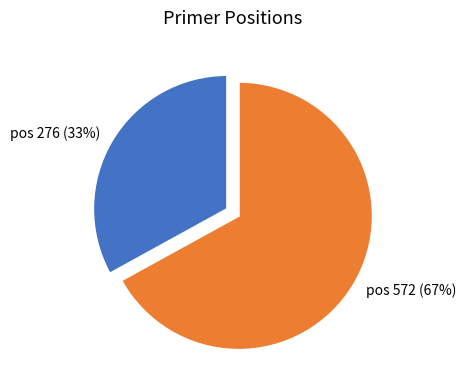

To the nearest percent, what portion does pos 276 (33%) represent?

33%